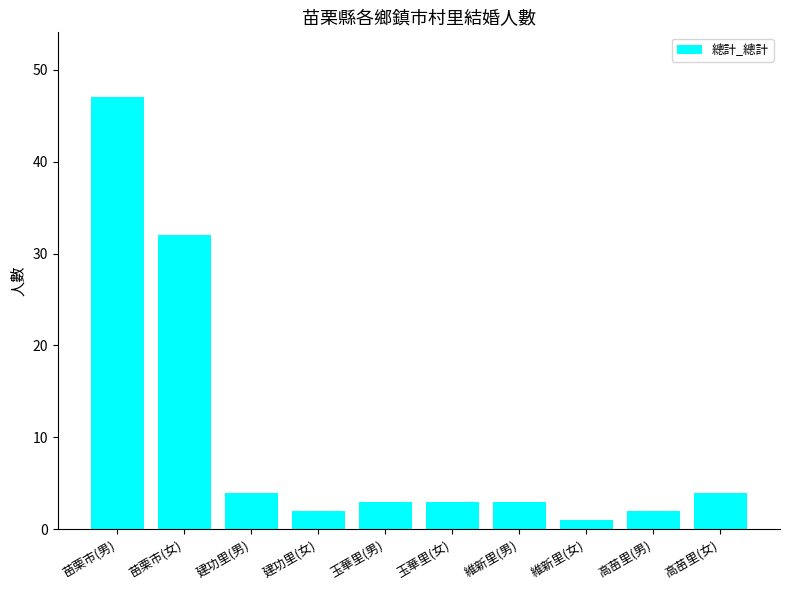

What value does the data have at 玉華里(女), to the nearest 5?

5